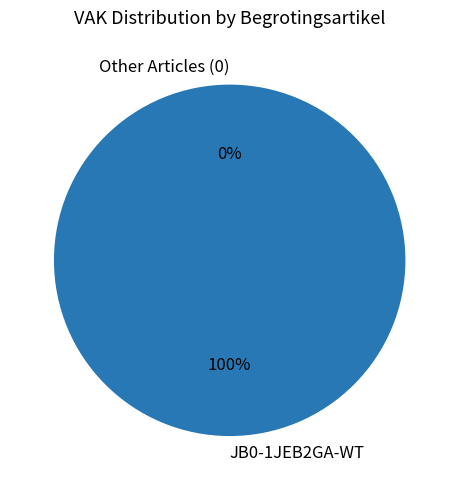

To the nearest percent, what is the average slice percentage?

17%